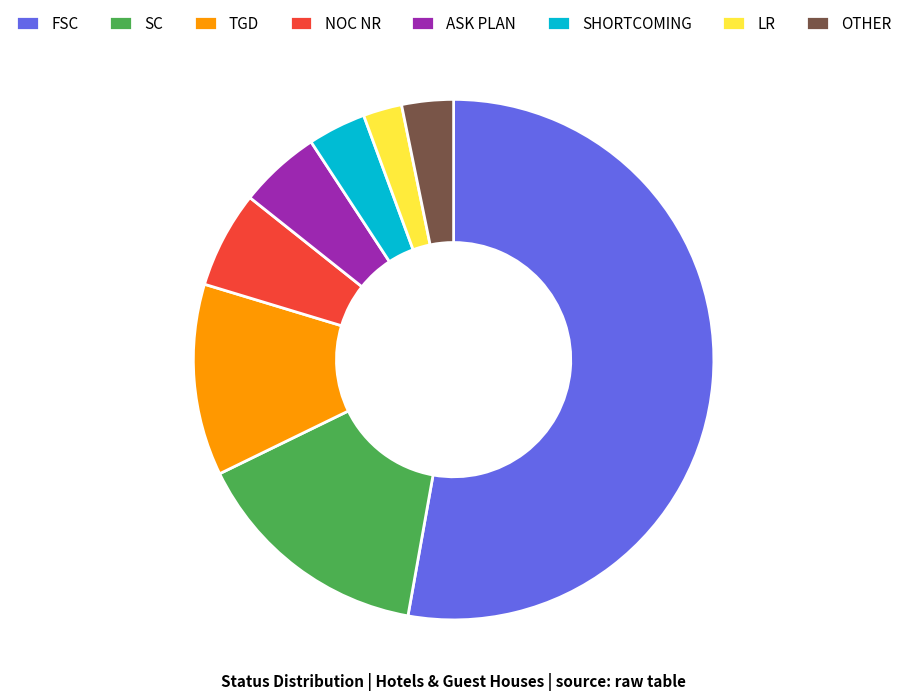

Is FSC the majority of the pie?

Yes